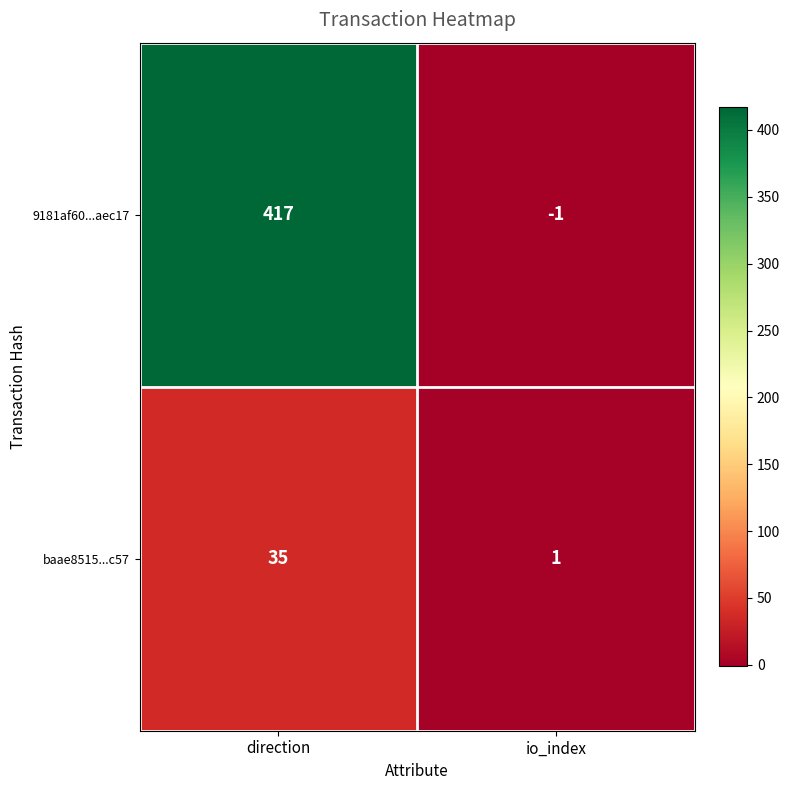

Rank the series at io_index from highest to lowest value.

baae8515...c57, 9181af60...aec17